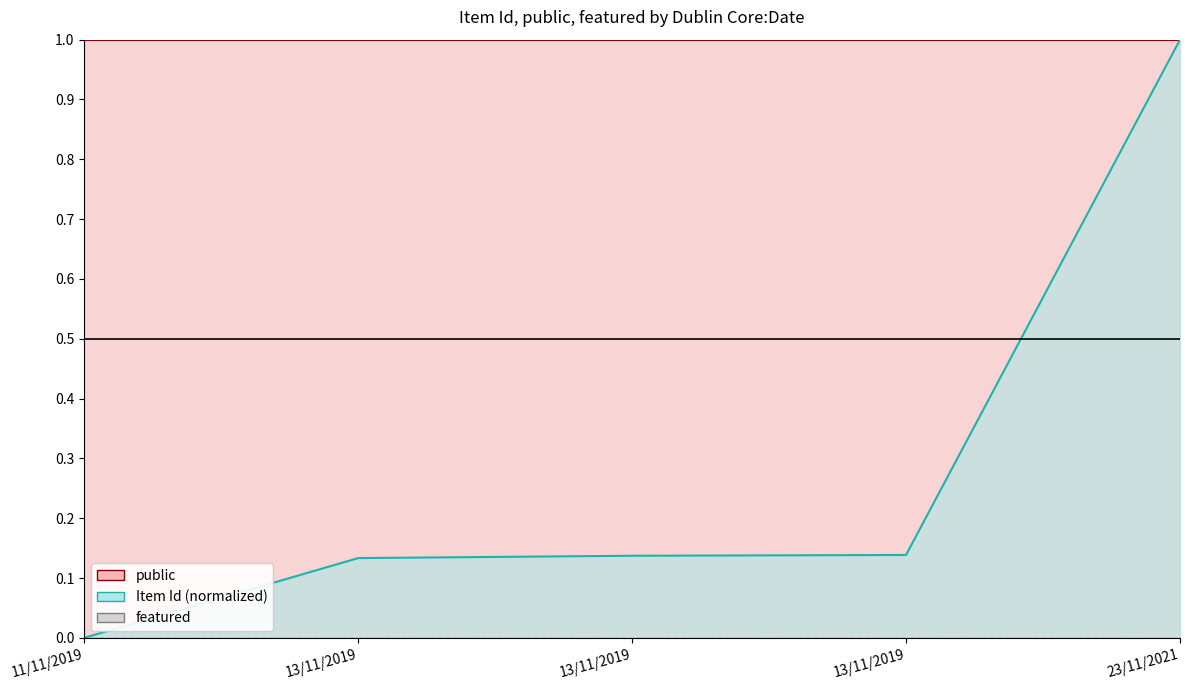

True or false: featured and Item Id (norm) line intersect in this chart.

False